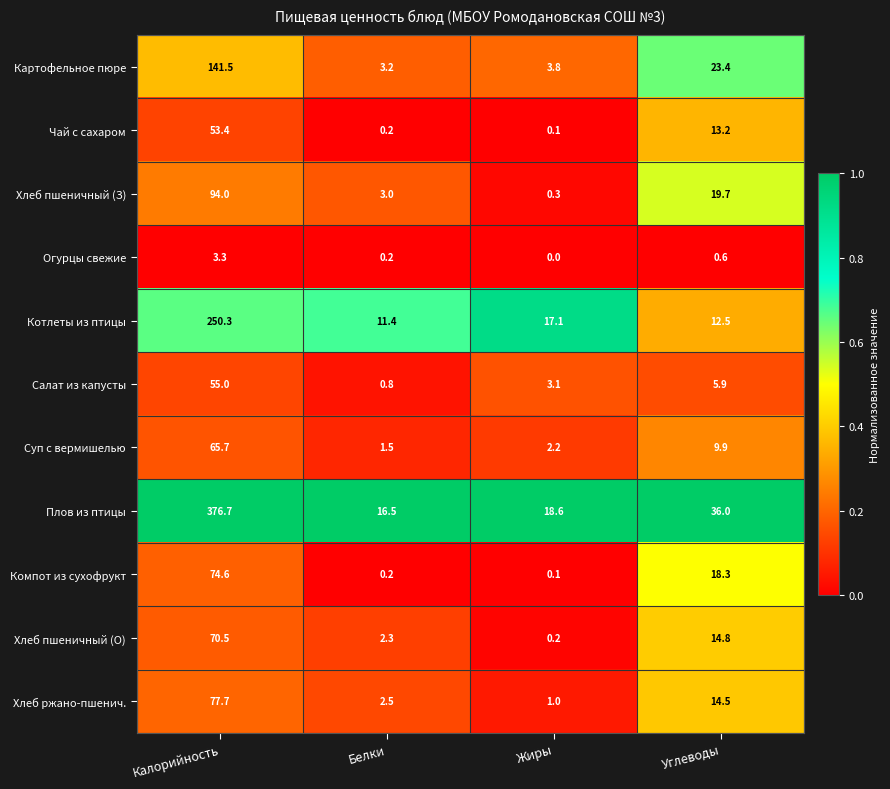

Which series has the widest spread of values?

Плов из птицы